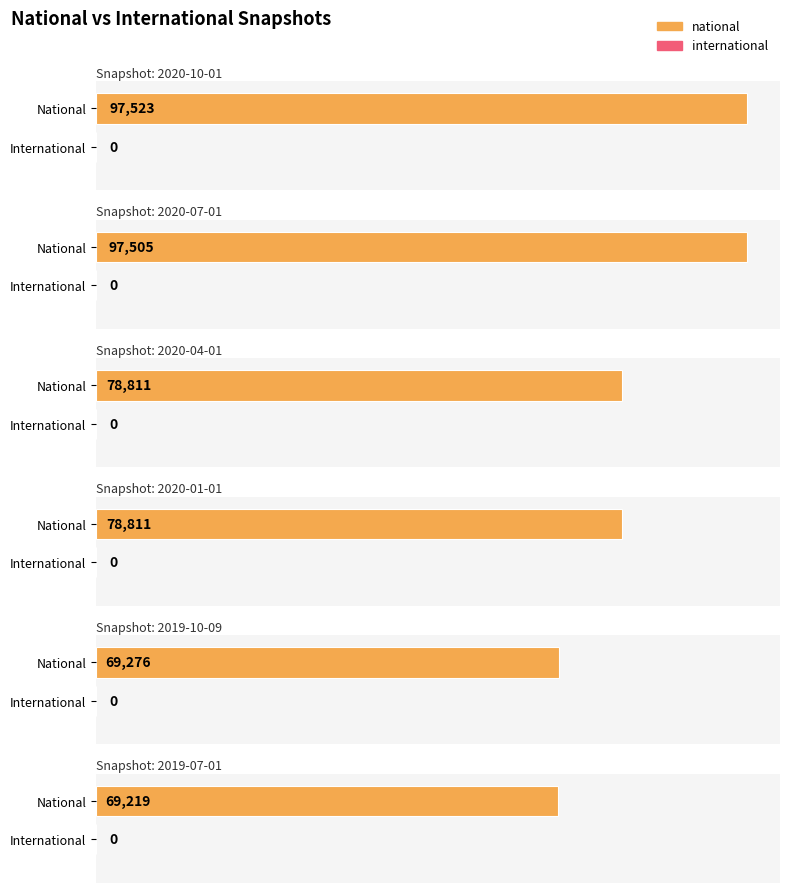

Count the number of categories in the chart.

12